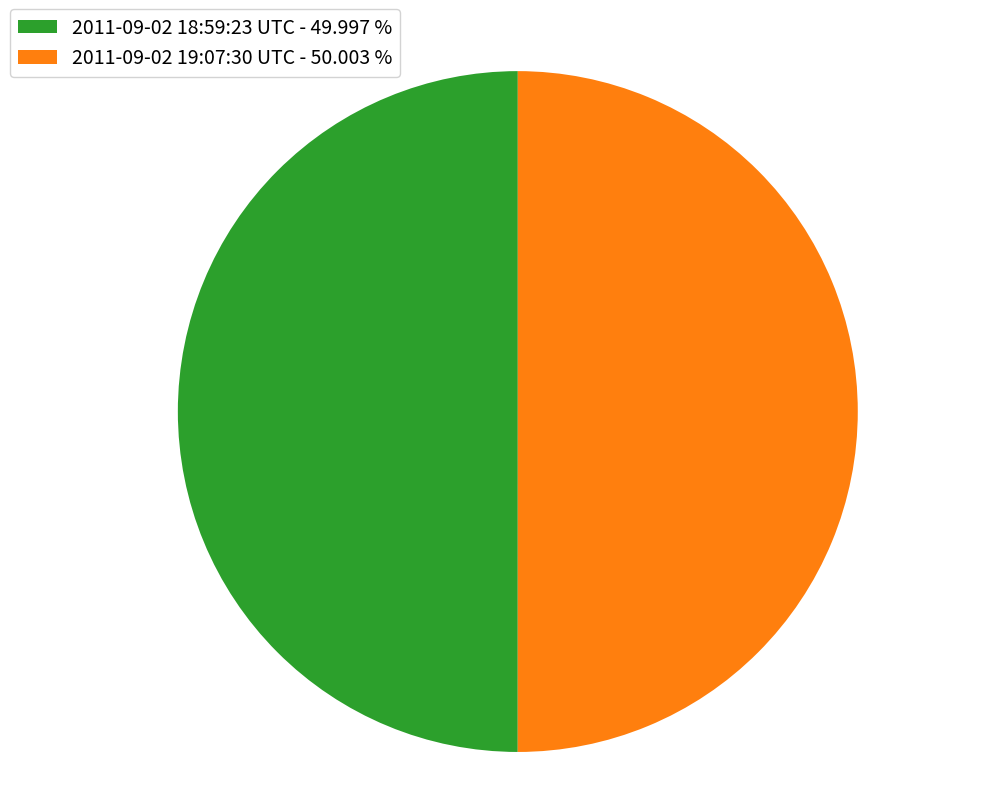

How many segments does this pie chart have?

2